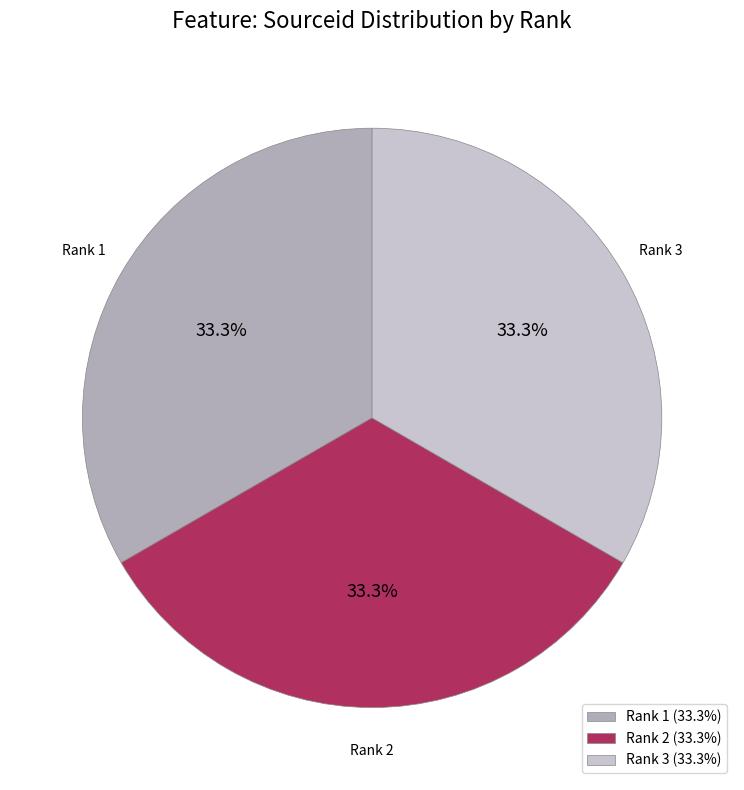

Is it true that Rank 3 is 33% of the pie?

True